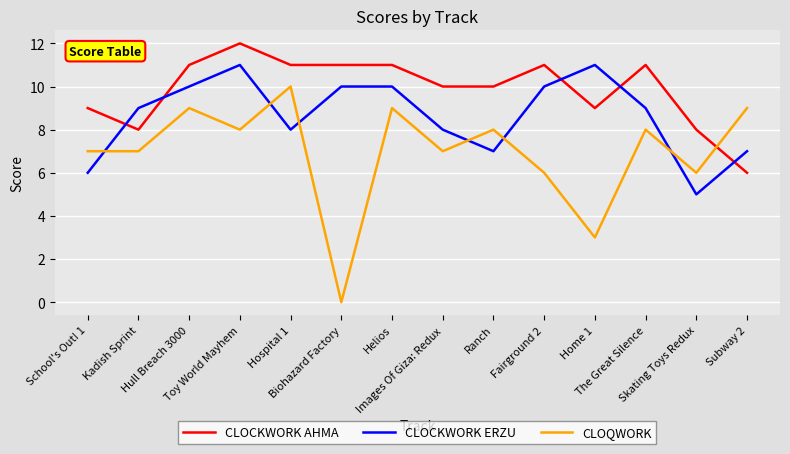

The CLOQWORK series shows 2 at Ranch. True or false?

False